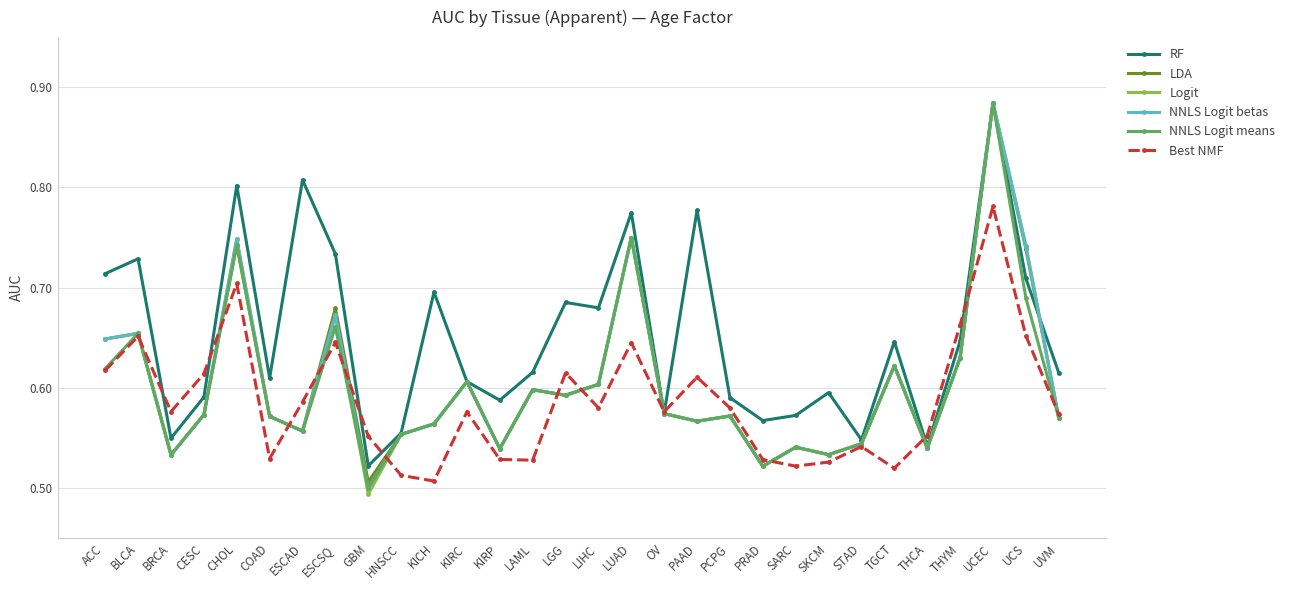

Does the chart have visible grid lines?

Yes